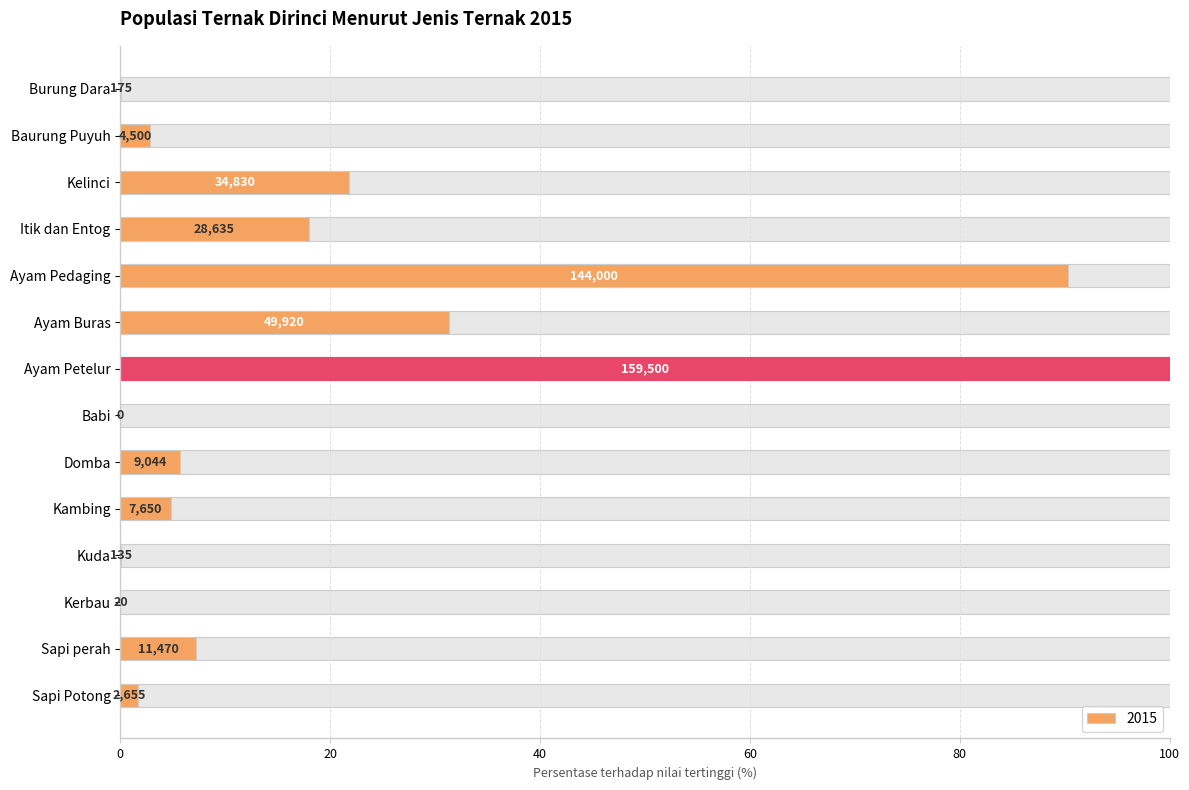

Reading left to right, what are all the values shown in this chart?

1.7	7.2	0.0	0.1	4.8	5.7	0.0	100.0	31.3	90.3	18.0	21.8	2.8	0.1